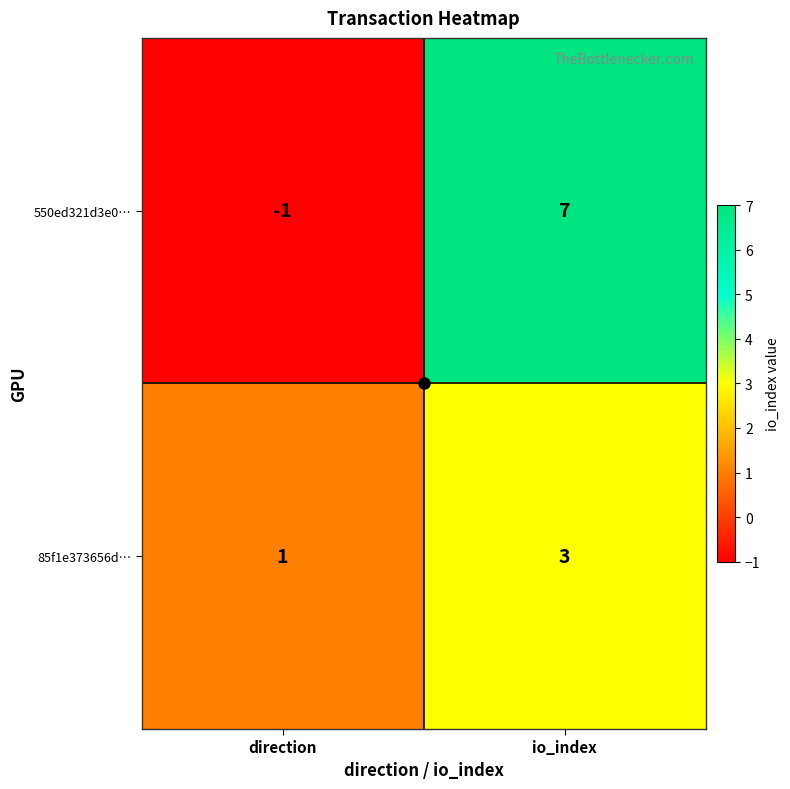

What is the sum of all 550ed321d3e0… values?

6